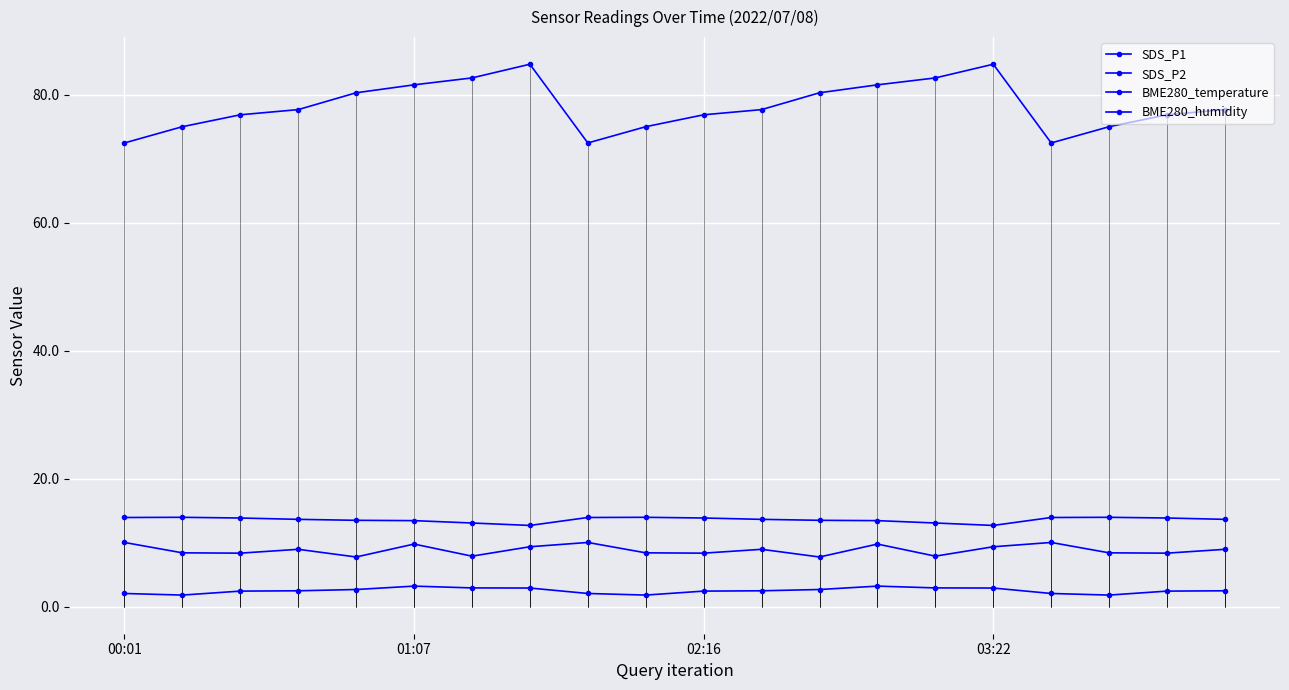

What is the sum of all BME280_temperature values?

271.3